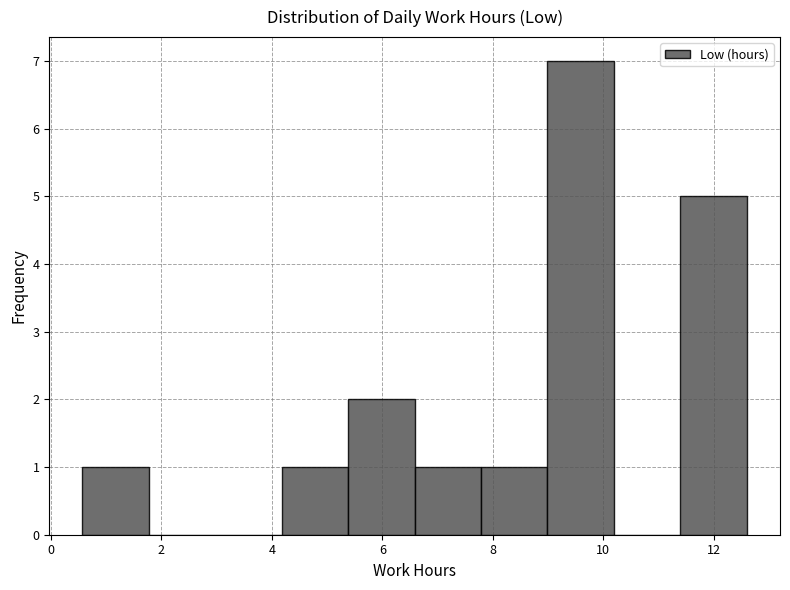

Reading left to right, transcribe this chart: for each bar, give the range it covers on the x-axis and its height. Neither the bar edges nor the heights are printed on the chart, so give them approximately, as read against the axes.

0.6 to 1.8: 1
1.8 to 3.0: 0
3.0 to 4.2: 0
4.2 to 5.4: 1
5.4 to 6.6: 2
6.6 to 7.8: 1
7.8 to 9.0: 1
9.0 to 10.2: 7
10.2 to 11.4: 0
11.4 to 12.6: 5